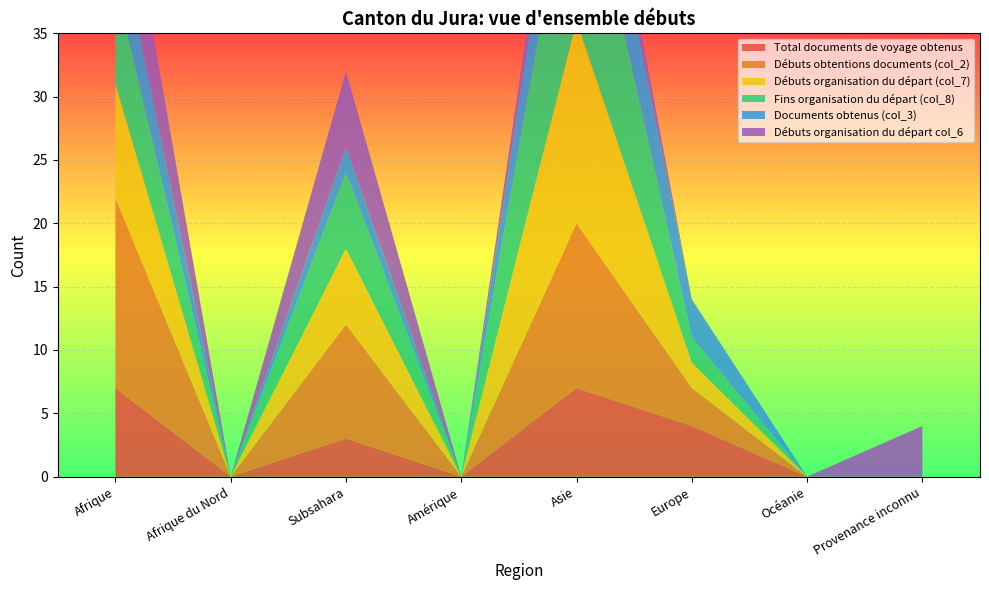

Reading right to left, transcribe all the data shown in this chart.

Total documents de voyage obtenus: Provenance inconnu=0	Océanie=0	Europe=4	Asie=7	Amérique=0	Subsahara=3	Afrique du Nord=0	Afrique=7
Débuts obtentions documents (col_2): Provenance inconnu=0	Océanie=0	Europe=3	Asie=13	Amérique=0	Subsahara=9	Afrique du Nord=0	Afrique=15
Débuts organisation du départ (col_7): Provenance inconnu=0	Océanie=0	Europe=2	Asie=16	Amérique=0	Subsahara=6	Afrique du Nord=0	Afrique=9
Fins organisation du départ (col_8): Provenance inconnu=0	Océanie=0	Europe=2	Asie=16	Amérique=0	Subsahara=6	Afrique du Nord=0	Afrique=8
Documents obtenus (col_3): Provenance inconnu=0	Océanie=0	Europe=3	Asie=7	Amérique=0	Subsahara=2	Afrique du Nord=0	Afrique=5
Débuts organisation du départ col_6: Provenance inconnu=4	Océanie=0	Europe=0	Asie=3	Amérique=0	Subsahara=6	Afrique du Nord=0	Afrique=8